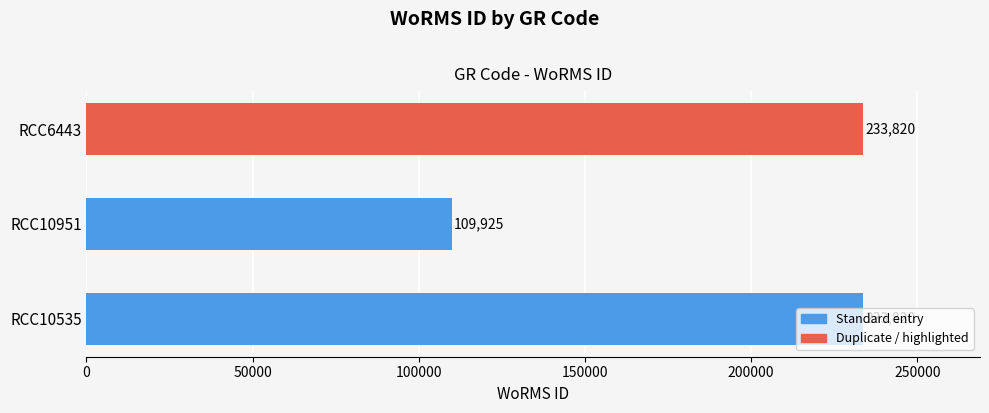

How many values are between 109925 and 233820?

3